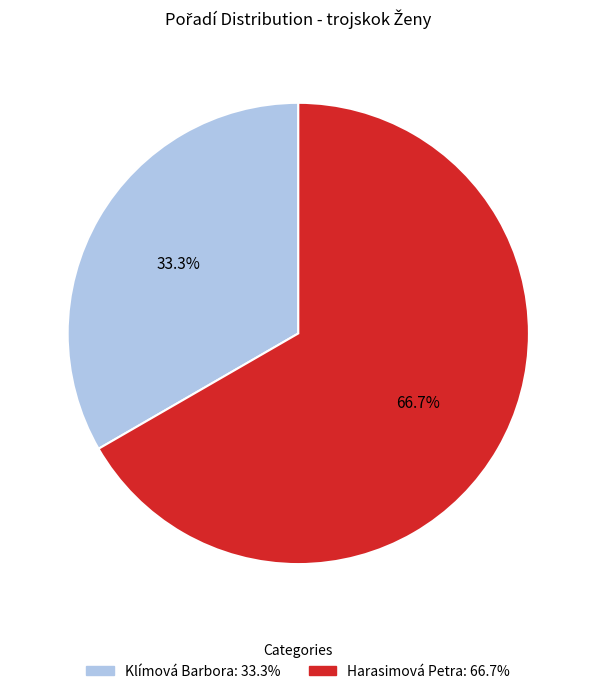

What is the ratio of the value at Harasimová Petra to the value at Klímová Barbora?

2.0